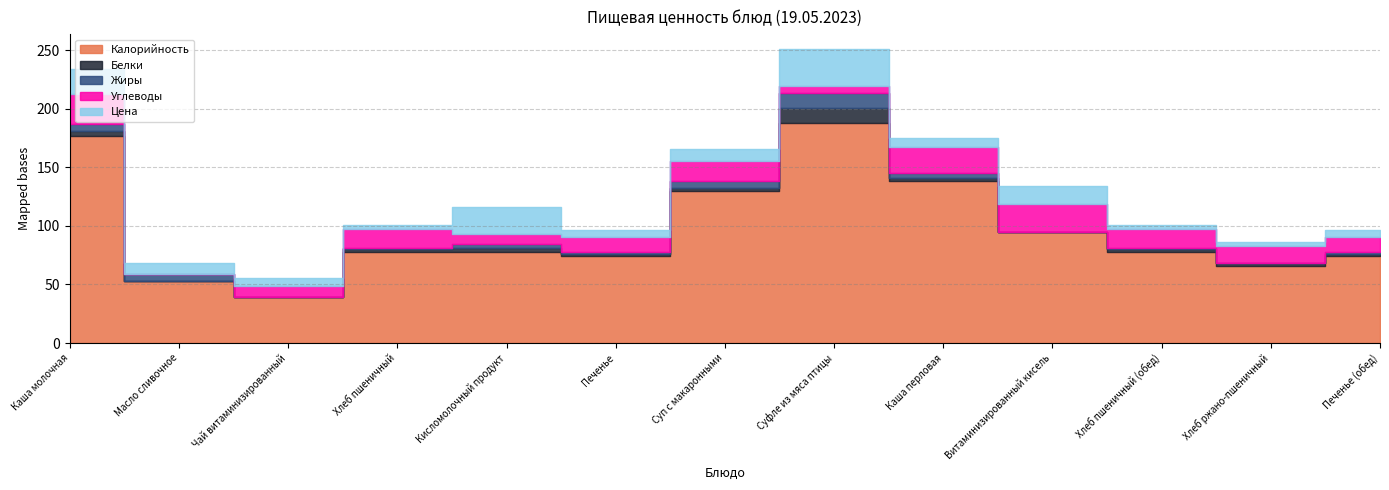

What value does the Калорийность series have at Печенье?

74.5